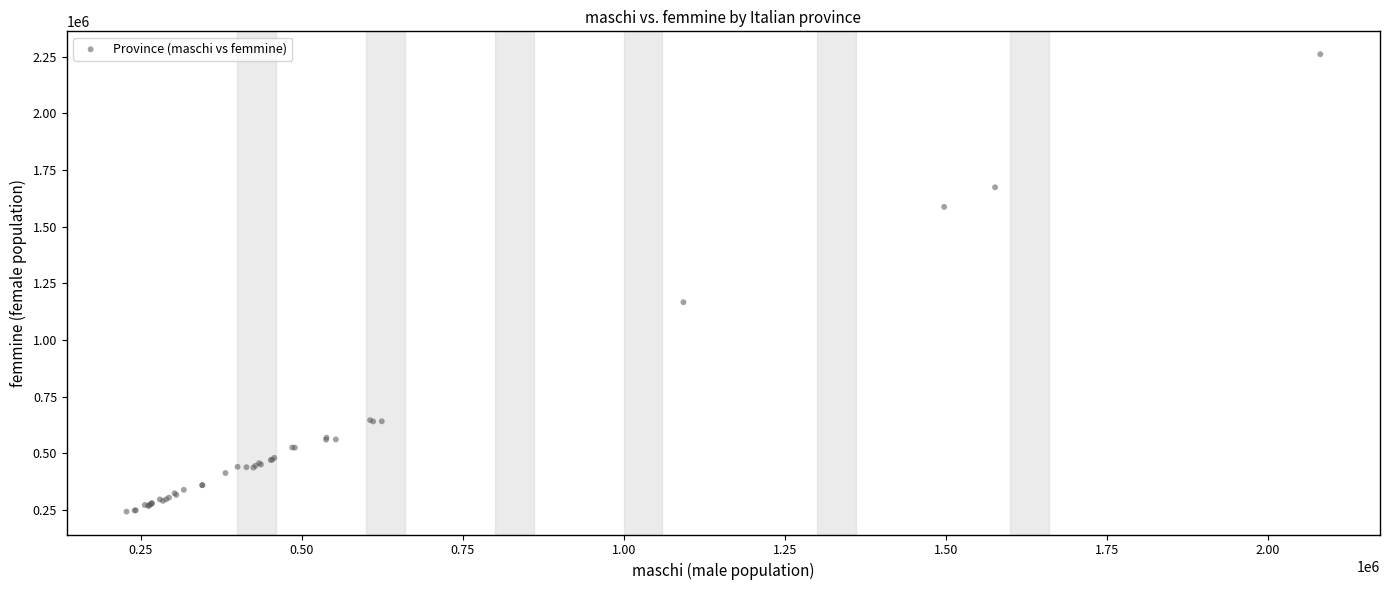

What Y value in the scatter plot is closest to 1252115?

1167019